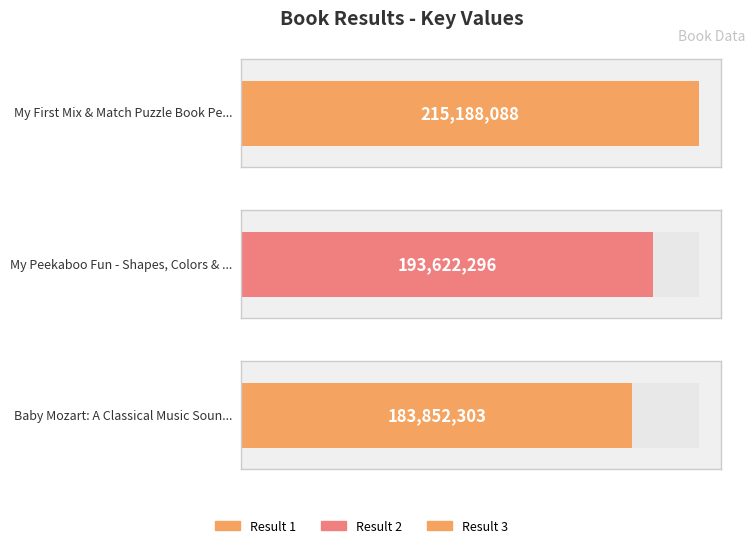

What is the change in value from 1 to 2?

-21565792